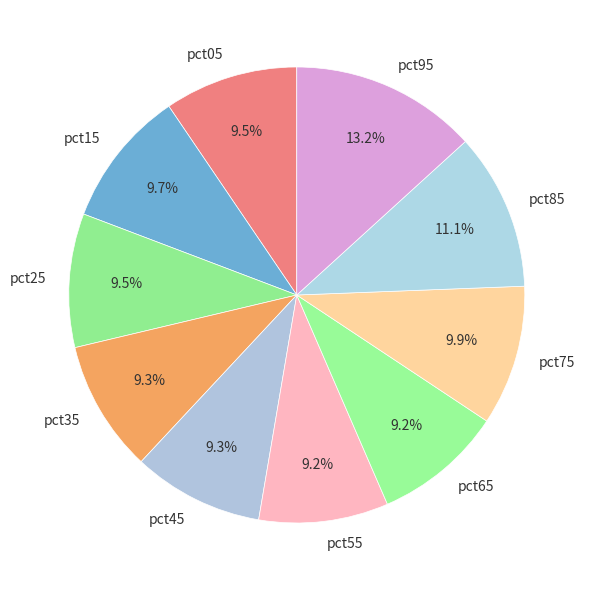

Is the sum of pct35 and pct95 greater than half?

No